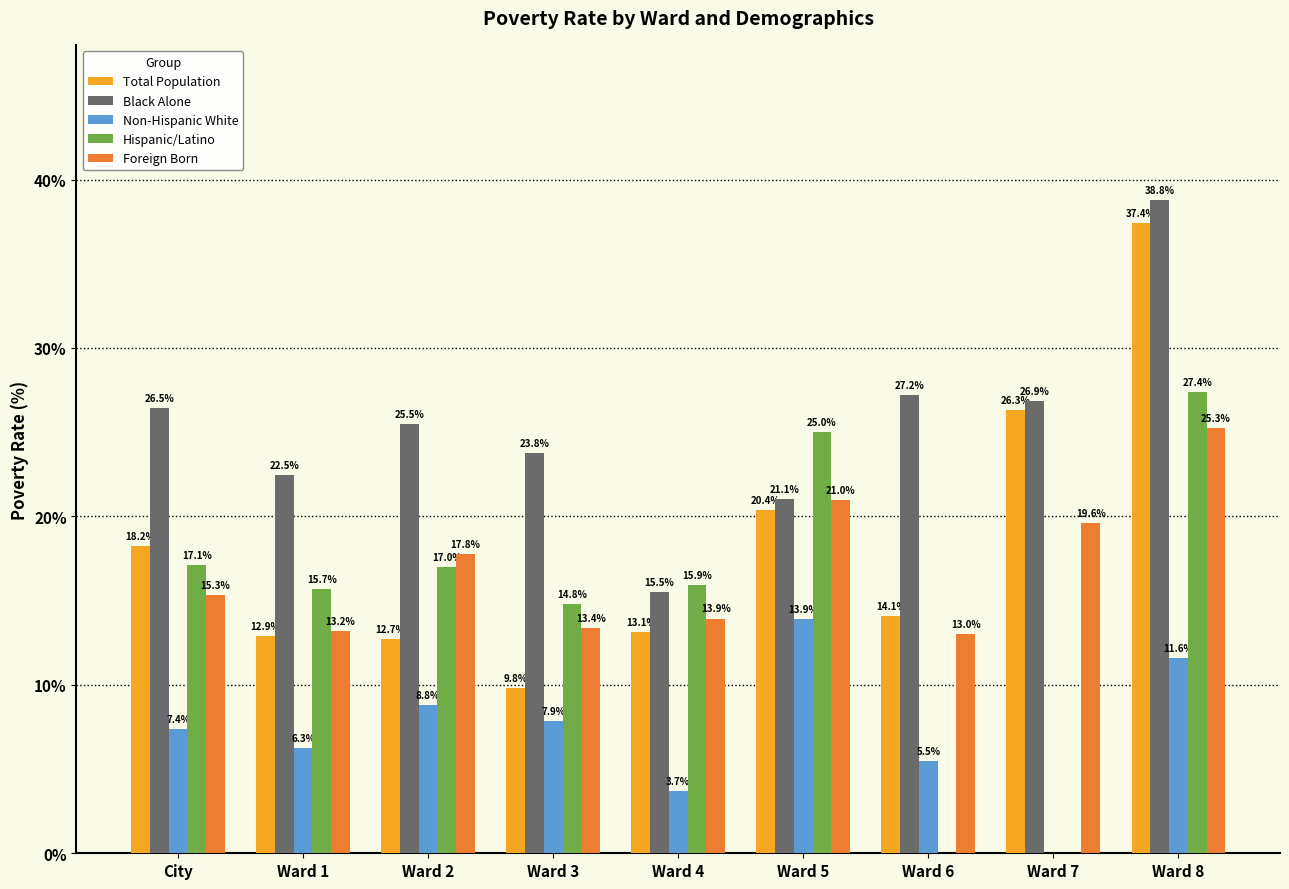

Between Ward 2 and Ward 6, which series saw the biggest shift?

Hispanic/Latino